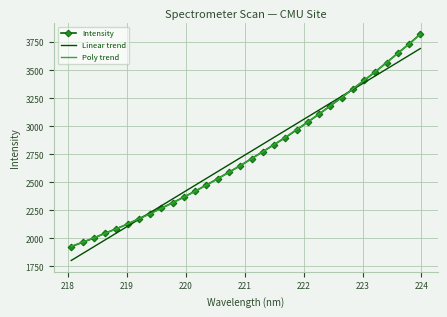

What is the highest value of the Poly trend series?

3819.9